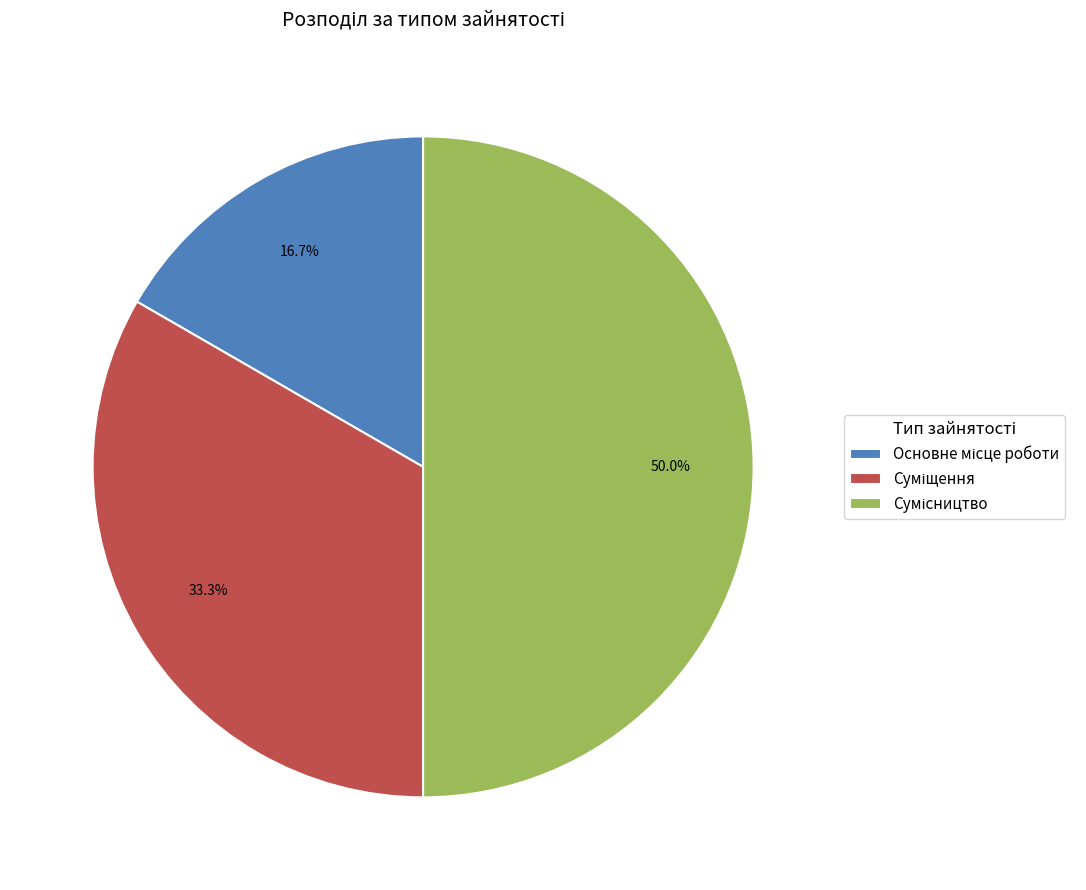

Which slice is the largest?

Сумісництво